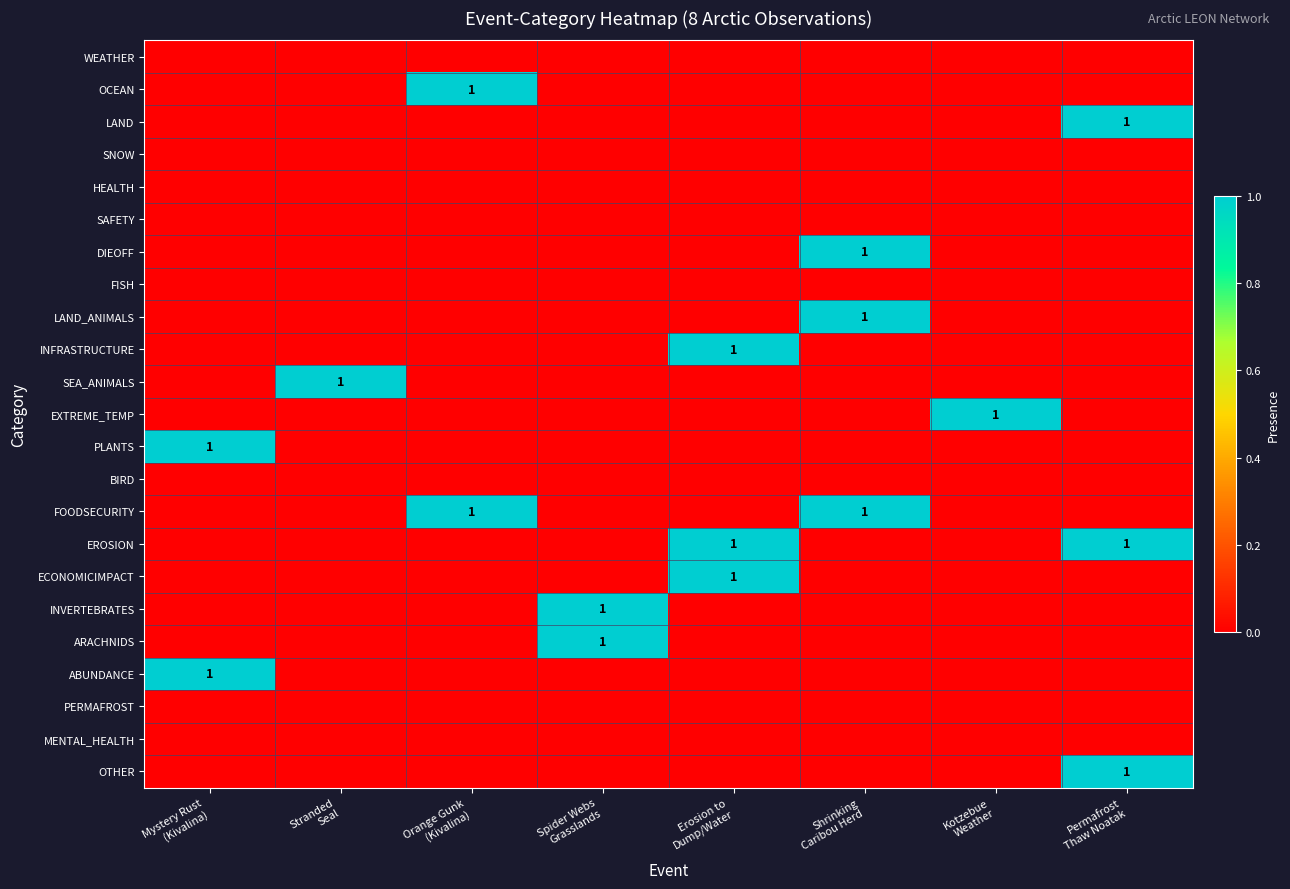

List the series in order of their peak value, highest first.

OCEAN, LAND, DIEOFF, LAND_ANIMALS, INFRASTRUCTURE, SEA_ANIMALS, EXTREME_TEMP, PLANTS, FOODSECURITY, EROSION, ECONOMICIMPACT, INVERTEBRATES, ARACHNIDS, ABUNDANCE, OTHER, WEATHER, SNOW, HEALTH, SAFETY, FISH, BIRD, PERMAFROST, MENTAL_HEALTH